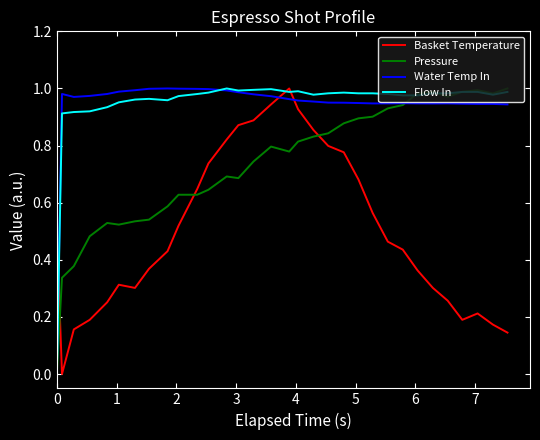

After their last crossing, which series has the higher values: Pressure or Basket Temperature?

Pressure